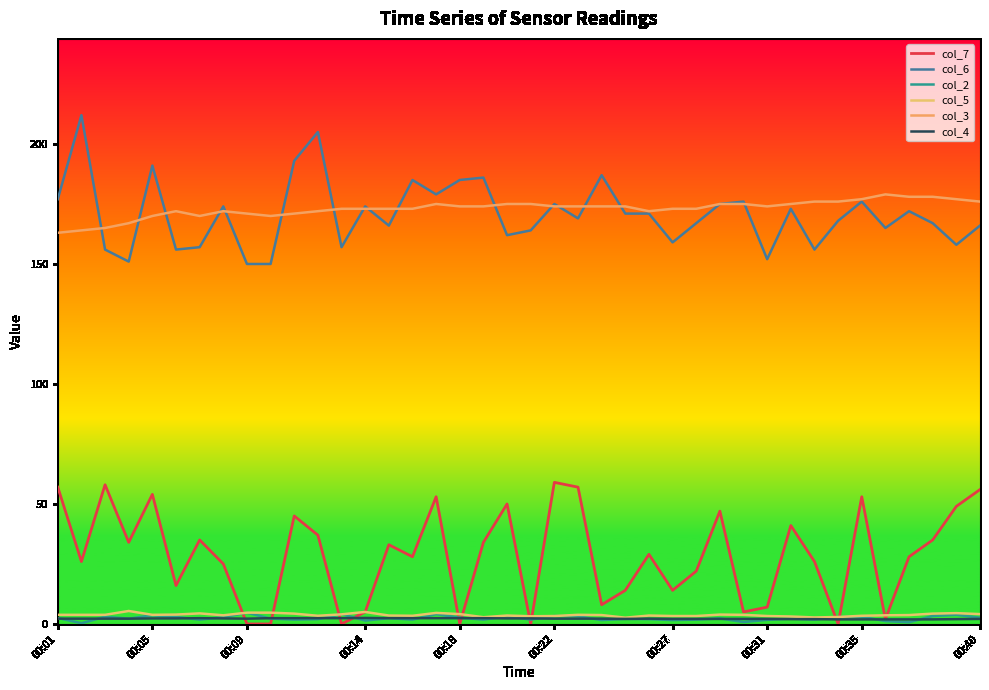

How many lines are shown in the chart?

6